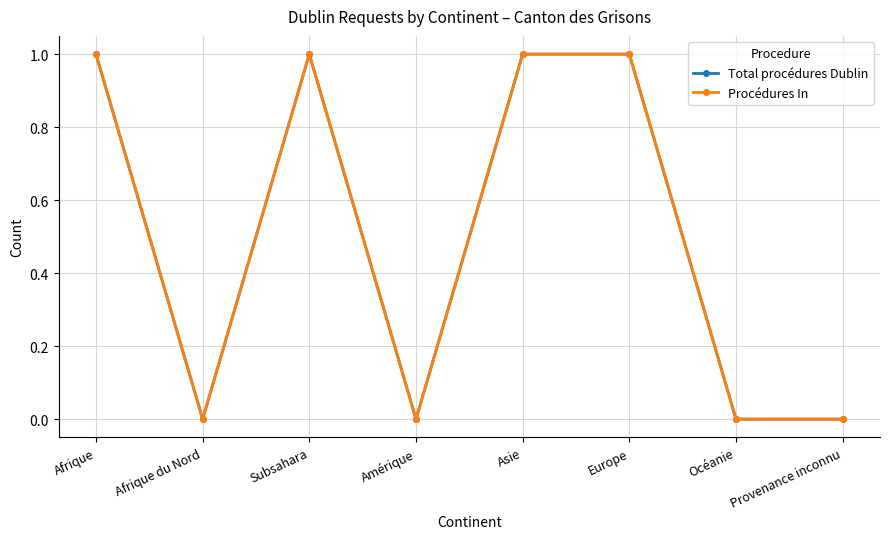

Reading left to right, transcribe all the data shown in this chart.

Total procédures Dublin: 1	0	1	0	1	1	0	0
Procédures In: 1	0	1	0	1	1	0	0